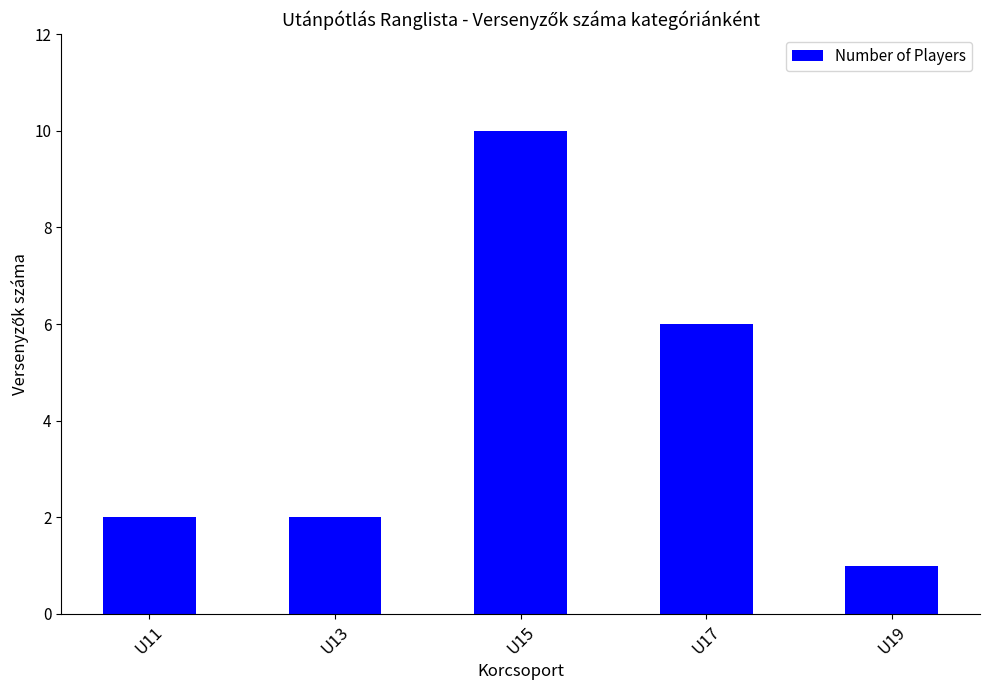

What is the greatest value displayed?

10